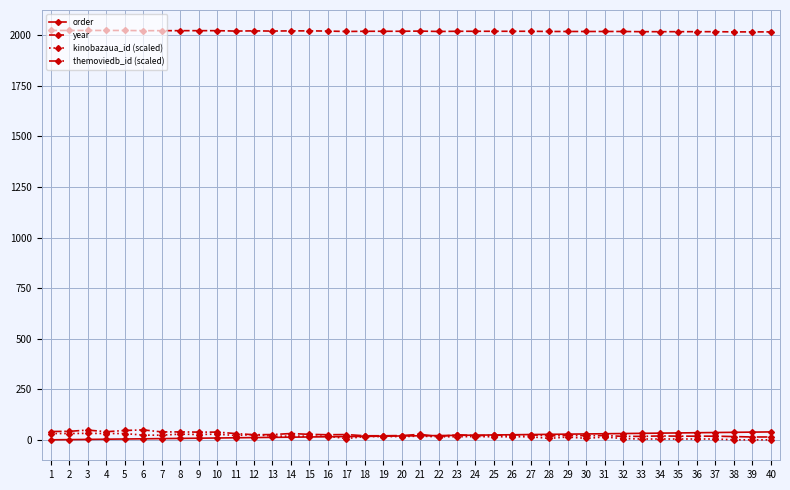

Which series has the largest total across all categories?

year